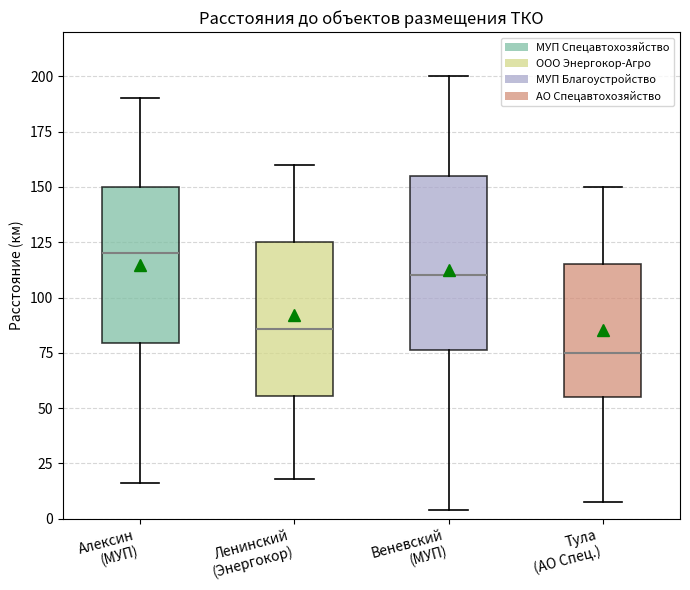

Where is the upper edge of the box for Тула (АО Спец.) on the y-axis? The values are not printed on the chart, so give them approximately, as read against the axis.

115